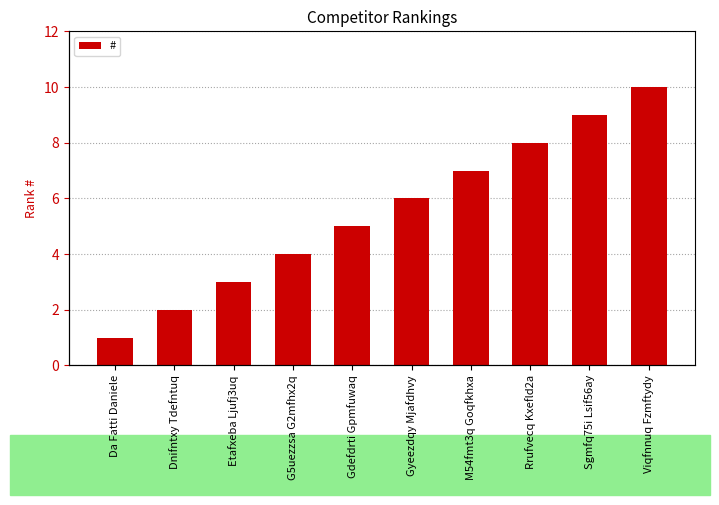

Is it true that the value at Rrufvecq Kxefld2a is 11?

False